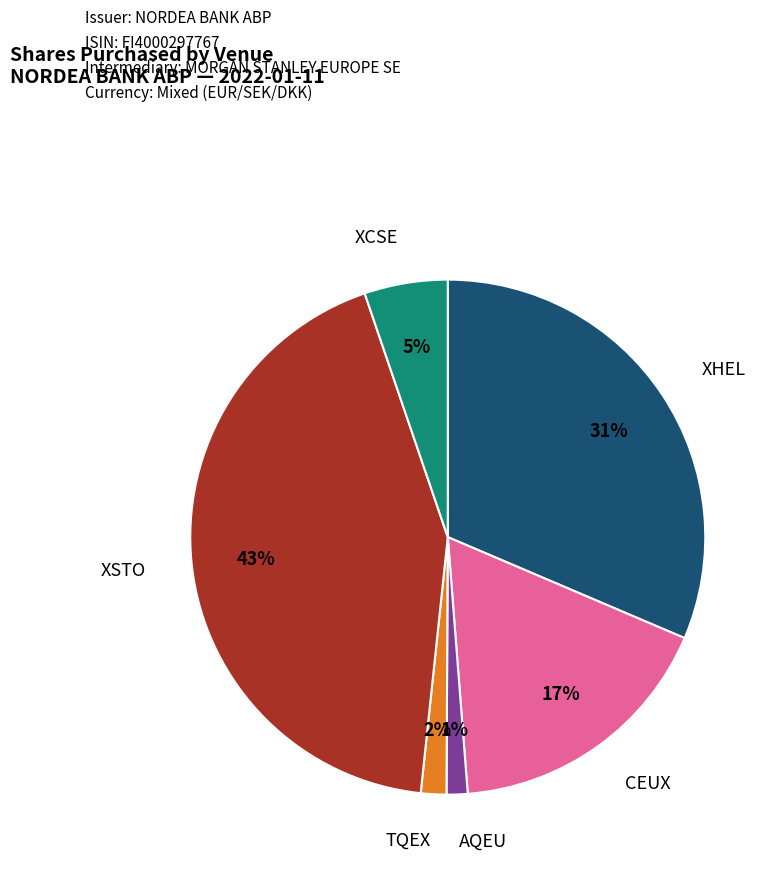

What is the largest slice in the pie chart?

XSTO